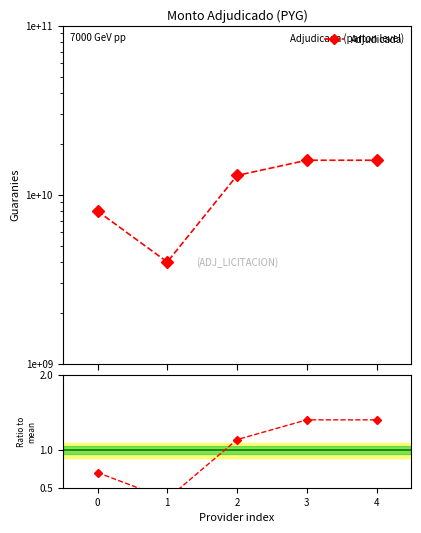

Which has a higher value, 3 or 2?

3